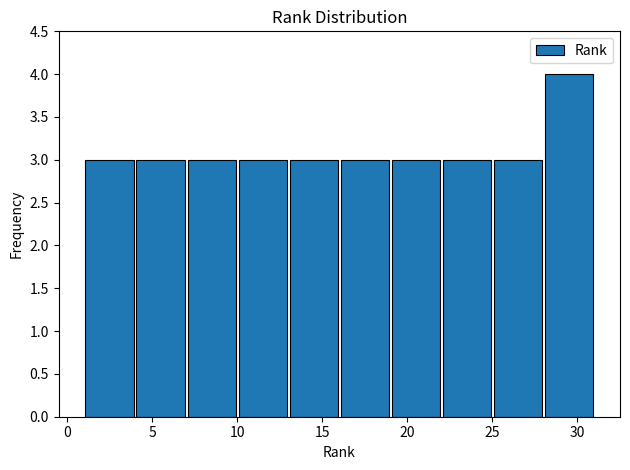

Reading left to right, transcribe this chart: for each bar, give the range it covers on the x-axis and its height. The values are not printed on the chart, so give them approximately, as read against the axis.

1 to 4: 3
4 to 7: 3
7 to 10: 3
10 to 13: 3
13 to 16: 3
16 to 19: 3
19 to 22: 3
22 to 25: 3
25 to 28: 3
28 to 31: 4